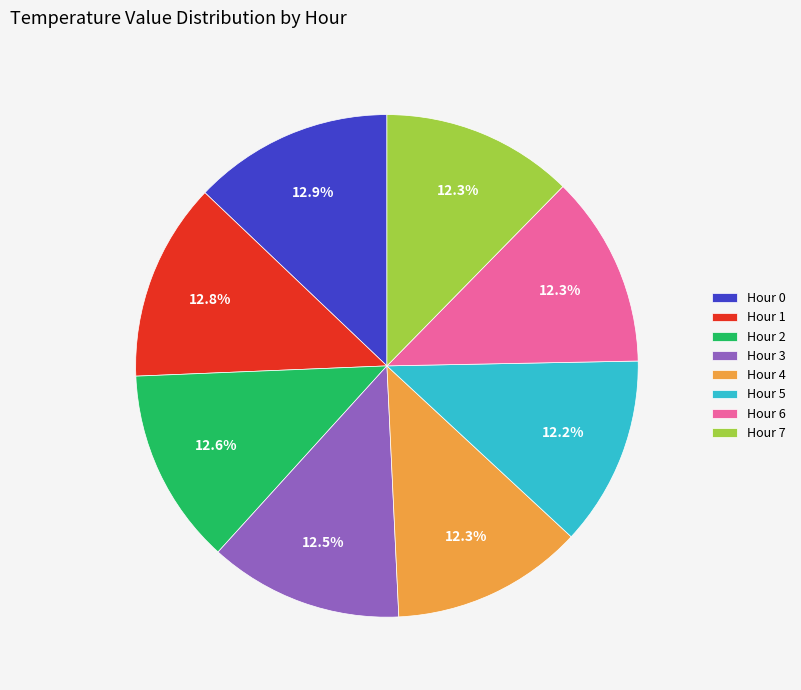

To the nearest percent, what is the difference between the largest and smallest slice percentages?

1%